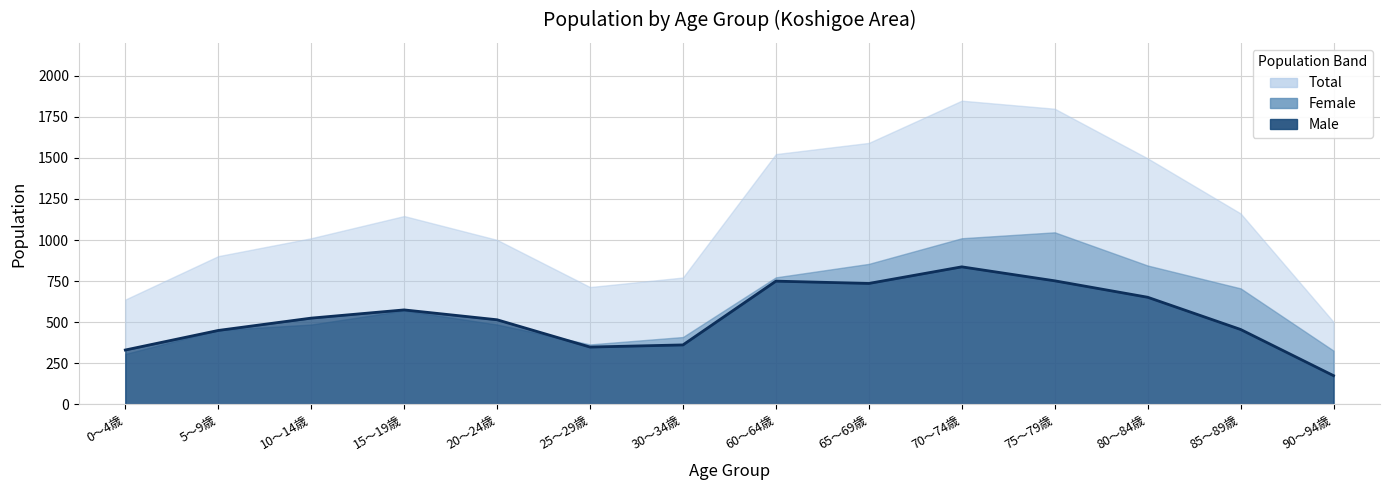

What is the label of the 10th point from the right?

20～24歳